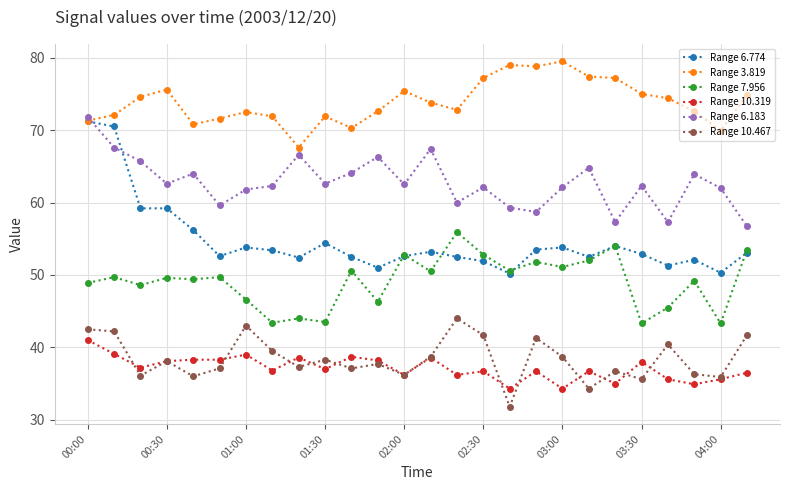

True or false: Range 6.183 and Range 10.319 cross at least once.

False